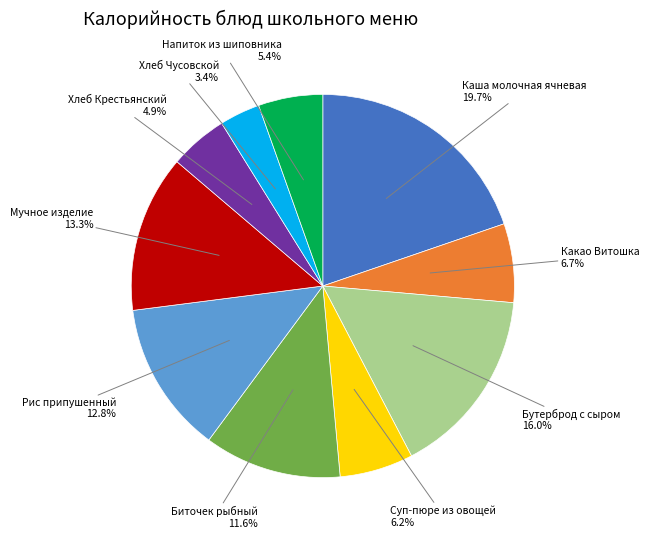

To the nearest percent, what portion does Суп-пюре из овощей represent?

6%